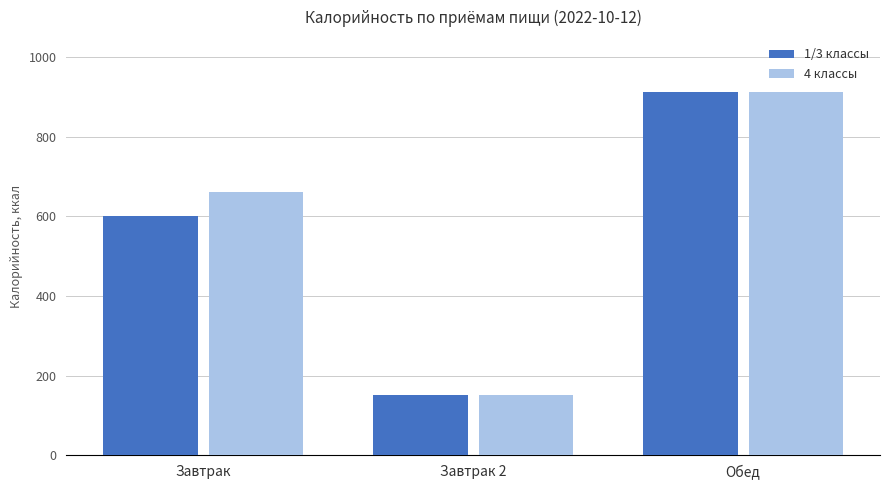

At which category does the chart reach its minimum across all series?

Завтрак 2